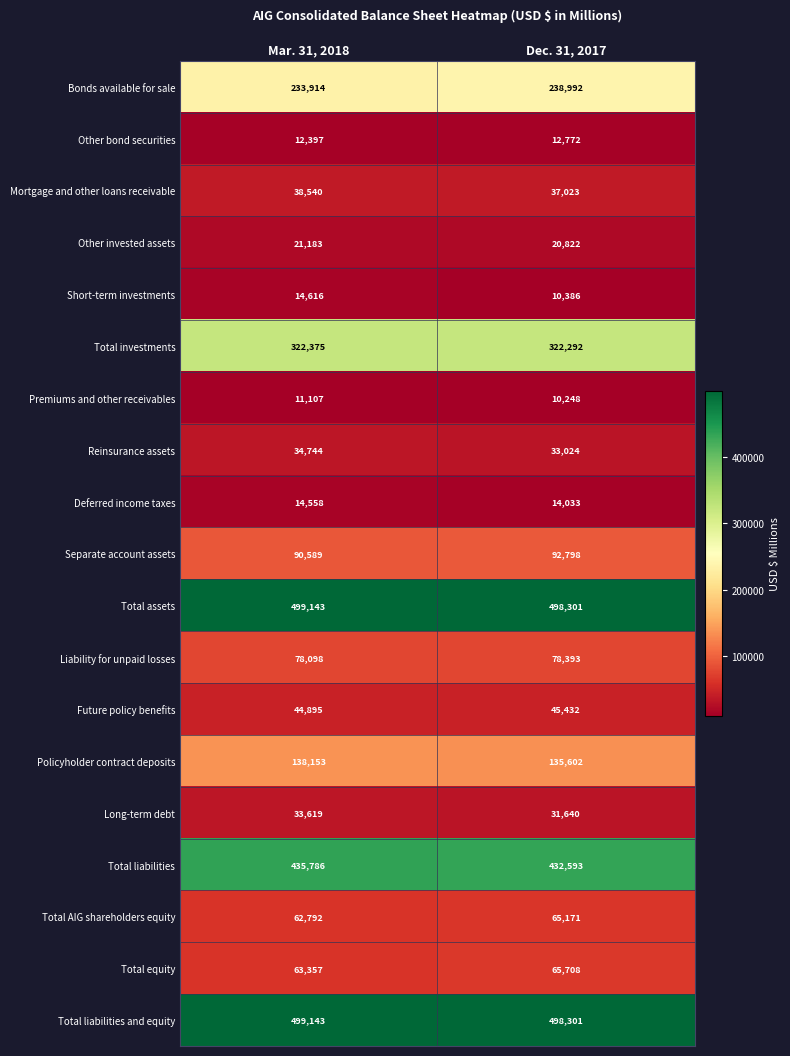

How many series are shown in this chart?

19